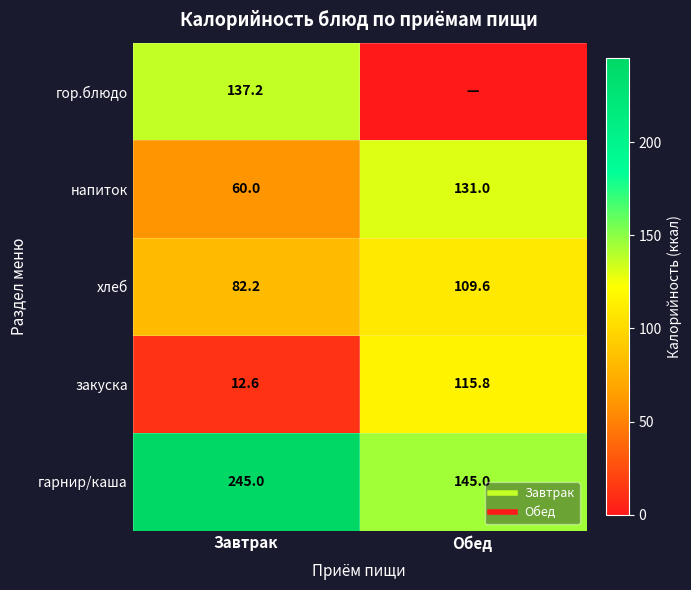

Is the value of хлеб at Завтрак greater than the value of гор.блюдо at Завтрак?

No